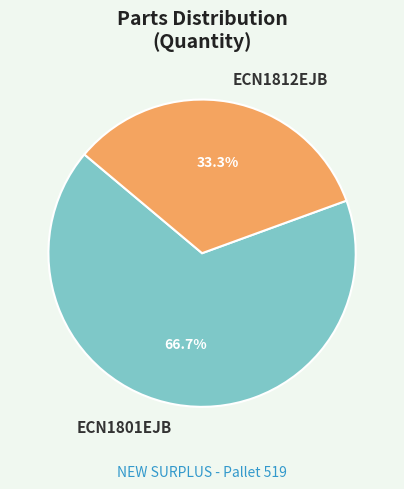

How many segments does this pie chart have?

2